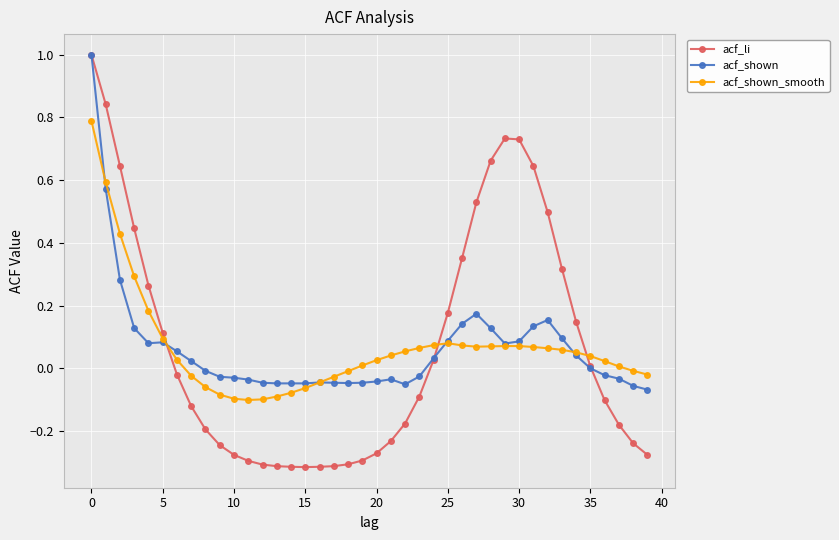

What is the highest value of the acf_li series?

1.0